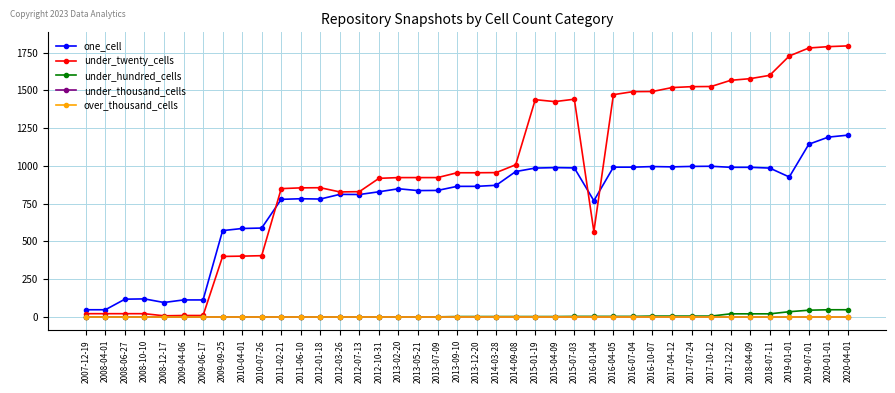

Which category has the lowest value in the under_thousand_cells series?

2007-12-19